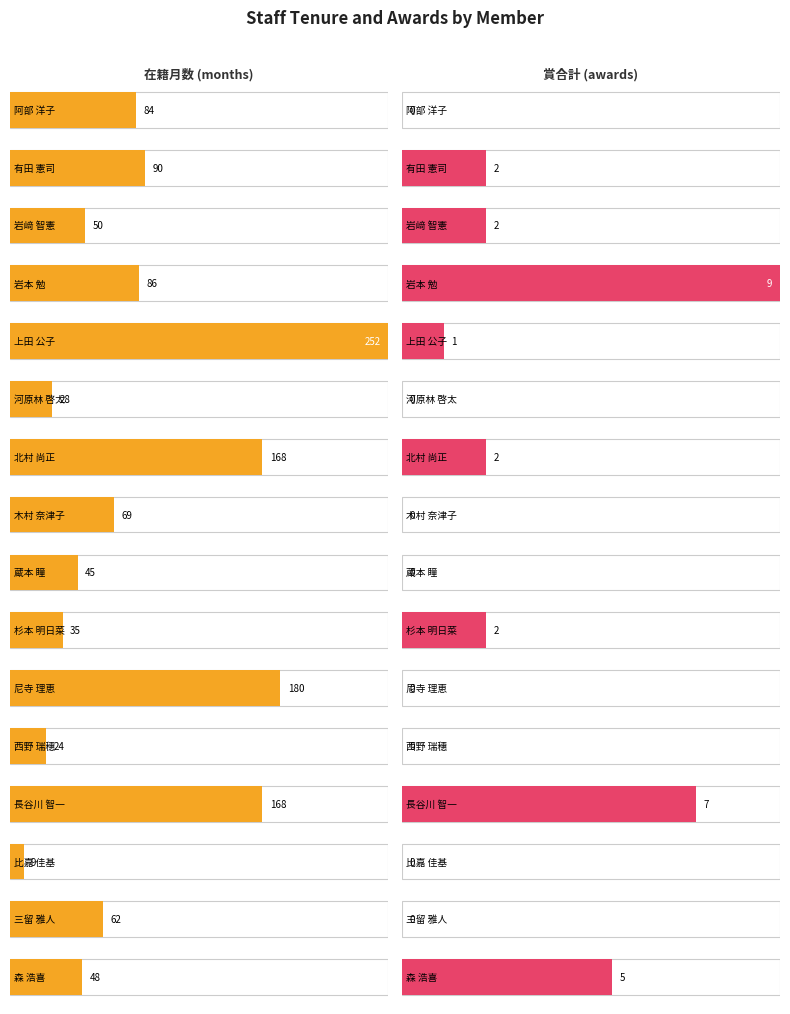

Which series changed the most between 河原林 啓太 and 木村 奈津子?

在籍月数